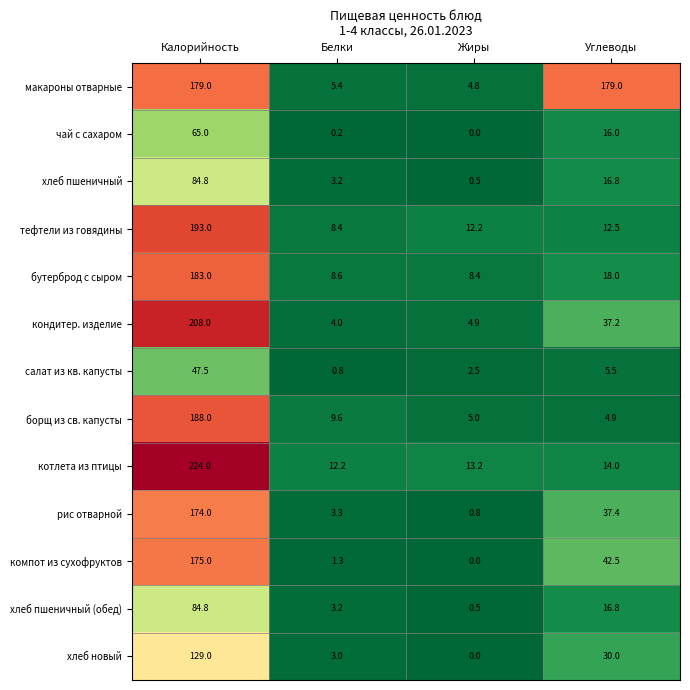

Which series has the widest spread of values?

котлета из птицы